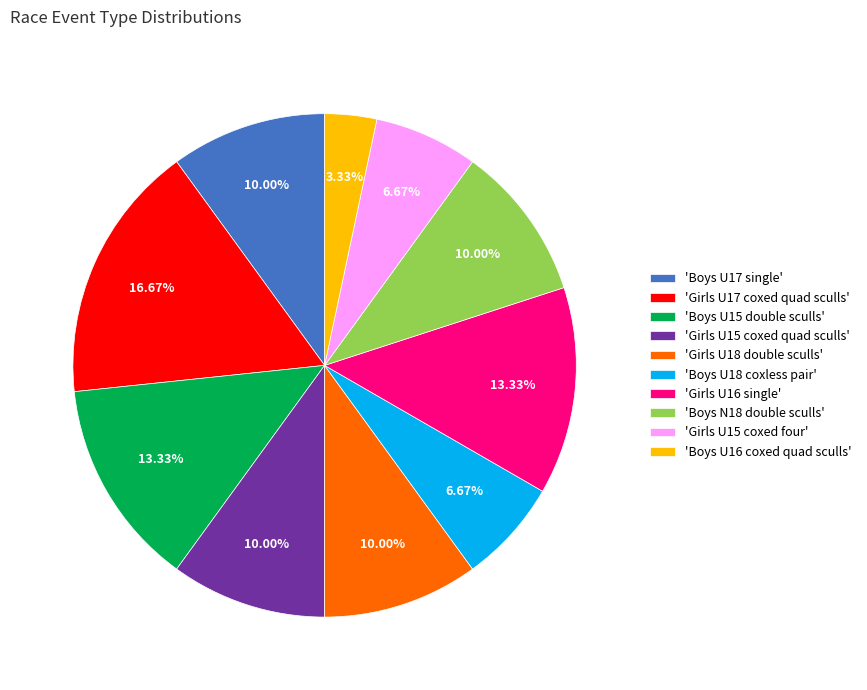

Which slice is the smallest?

'Boys U16 coxed quad sculls'